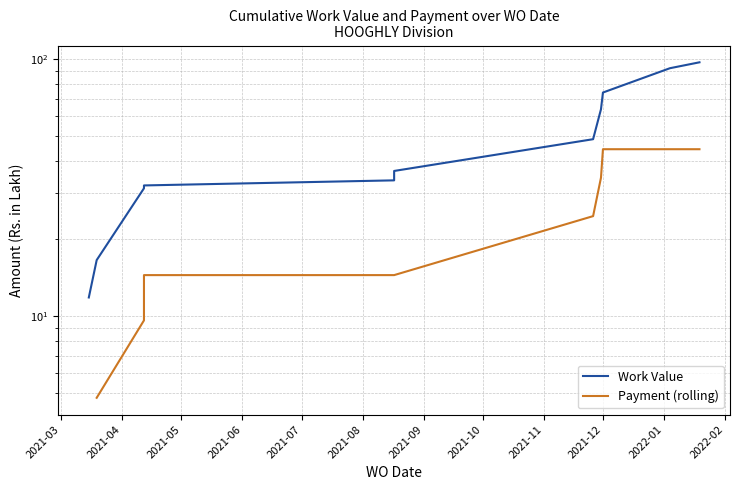

True or false: Payment (rolling) and Work Value cross at least once.

False